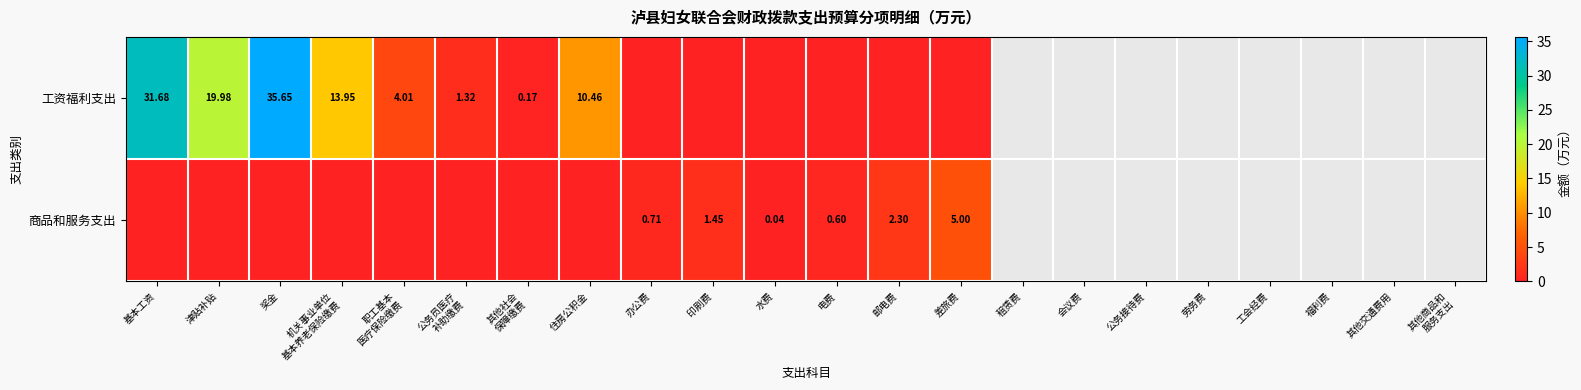

At which label does 商品和服务支出 reach its peak?

差旅费